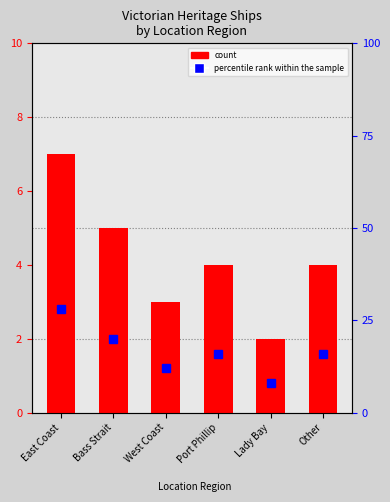

List the labels in order of value, largest first.

East Coast, Bass Strait, Port Phillip, Other, West Coast, Lady Bay